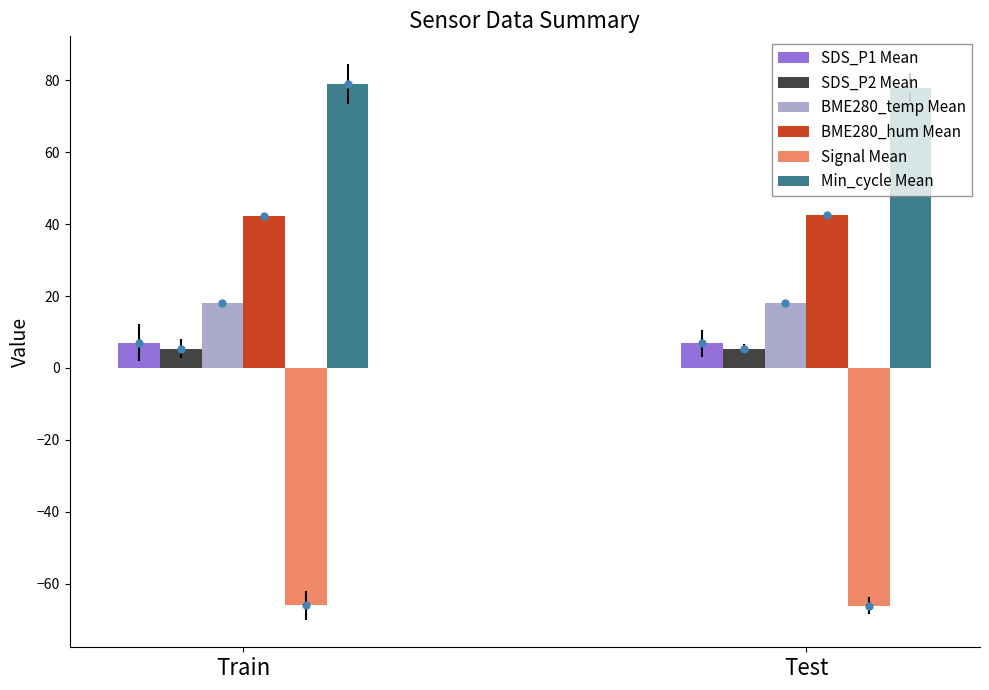

What is the spread (max minus min) of values at Test?

144.0